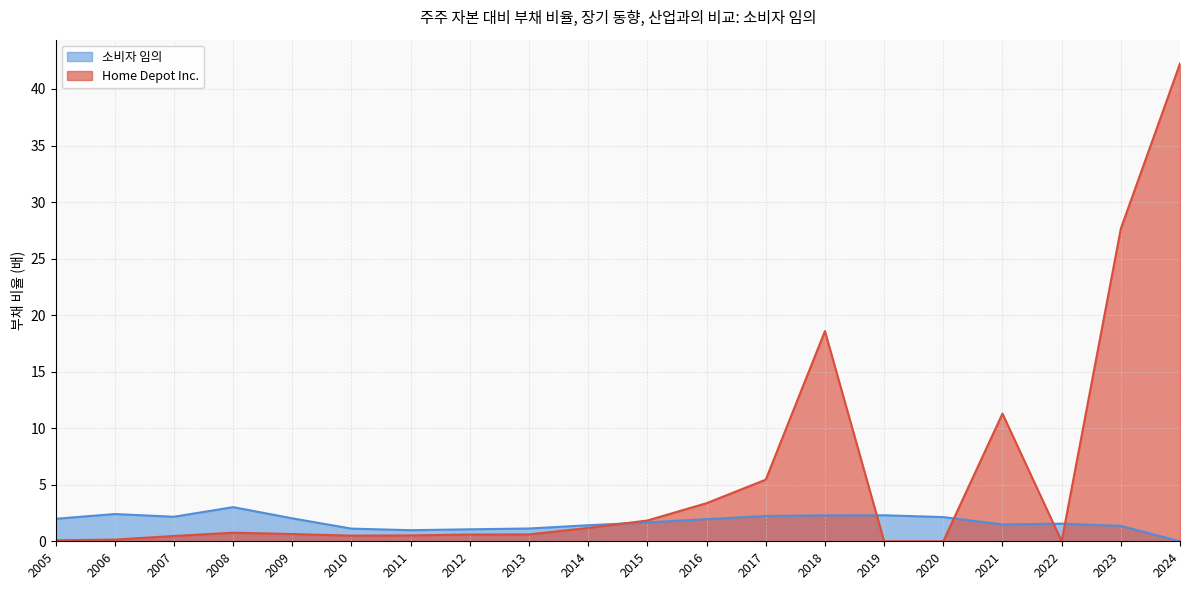

What is the average value of the 소비자 임의 series?

1.7